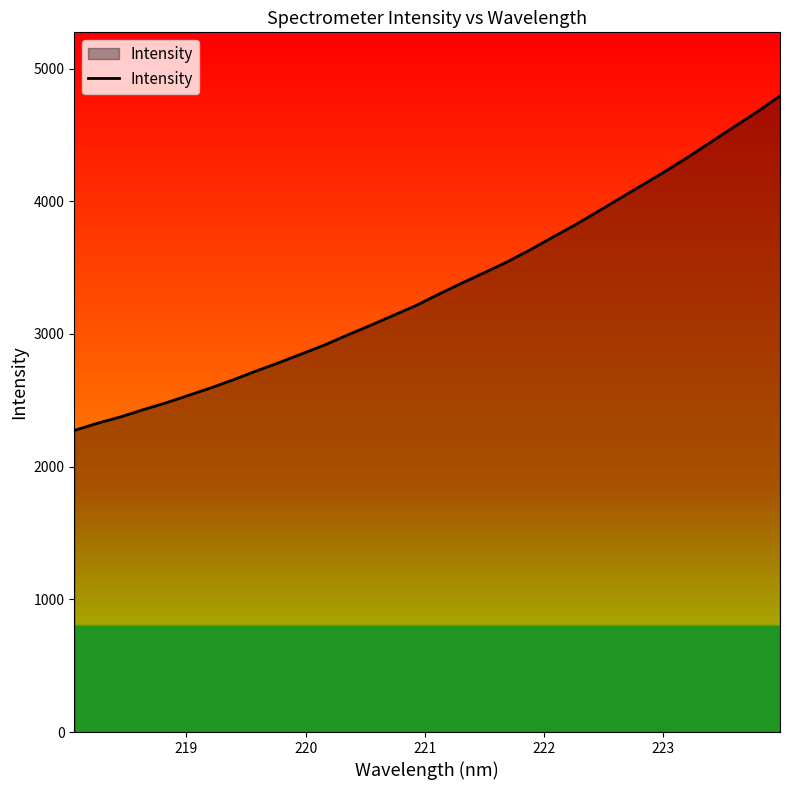

What is the greatest value displayed?

4793.6